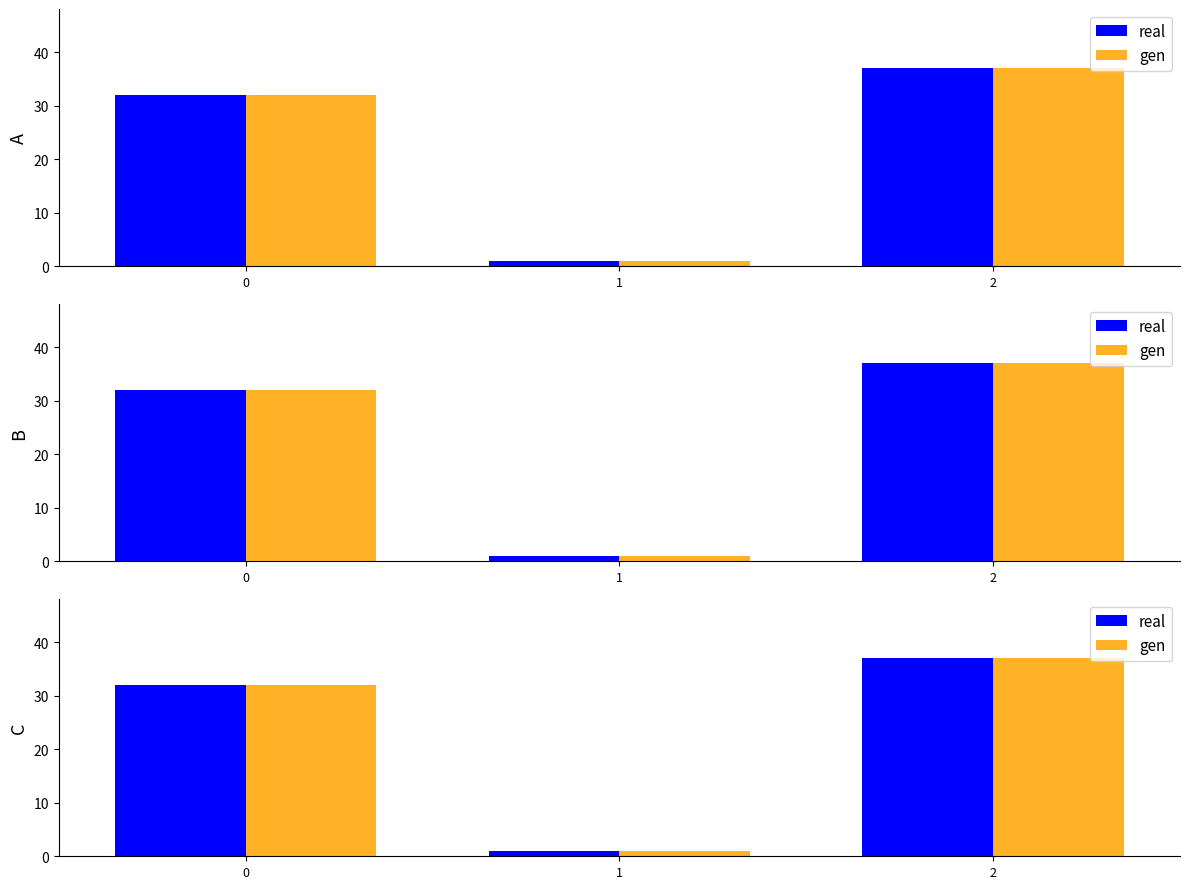

What is the value of the gen bar at the 3rd from the left?

37